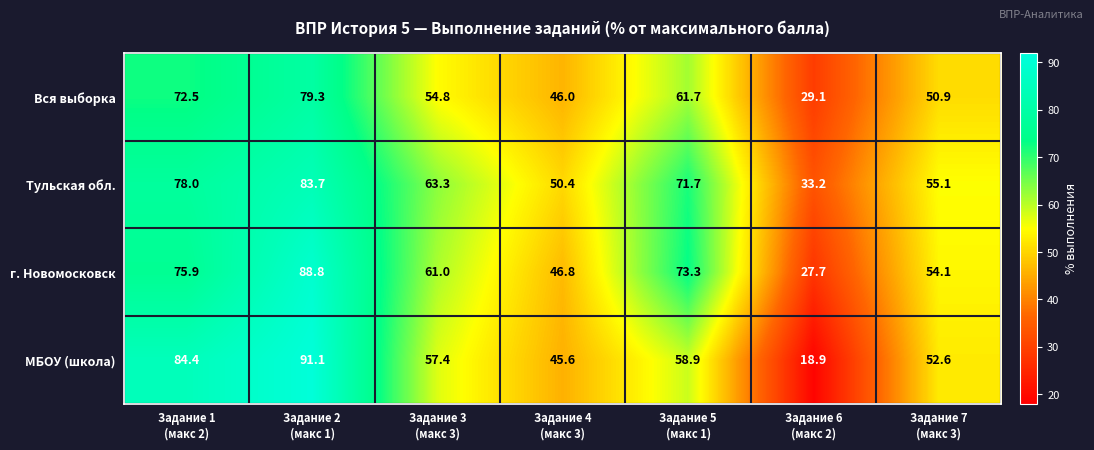

Which series changed the most between Задание 1
(макс 2) and Задание 5
(макс 1)?

МБОУ (школа)